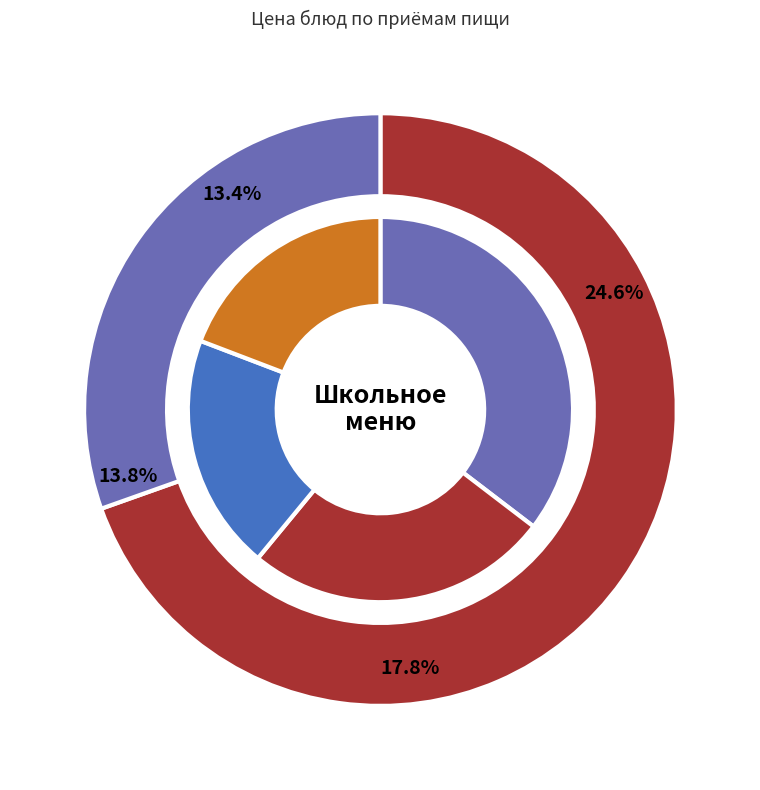

The Сыр Российский slice represents 19% of the pie. True or false?

False